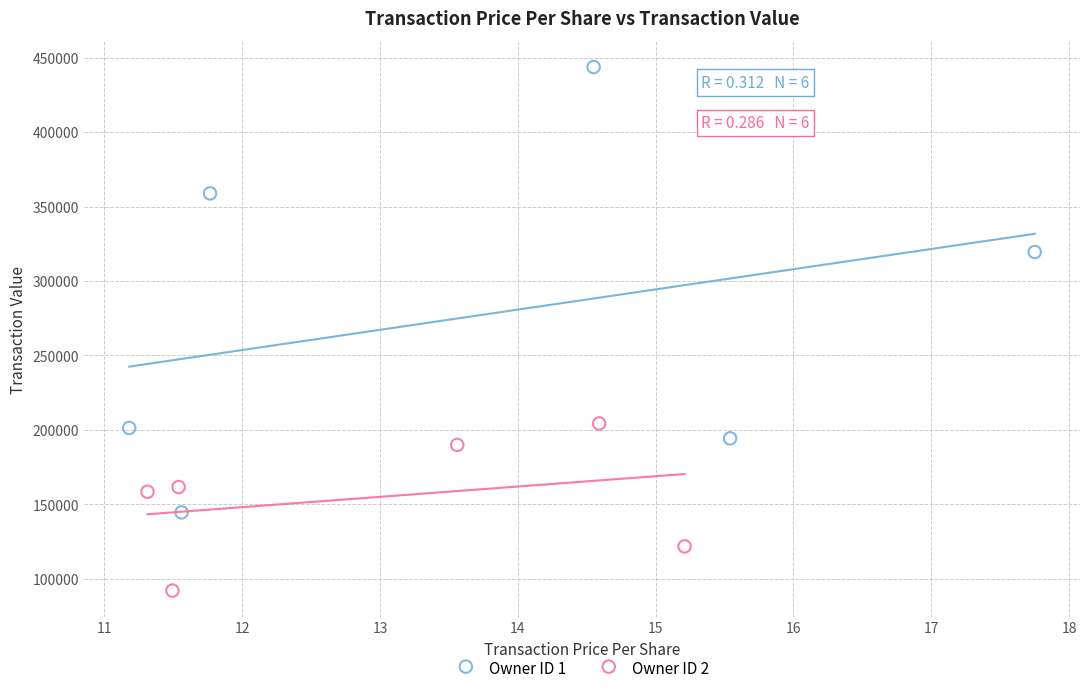

Which series reaches the maximum Y coordinate?

Owner ID 1